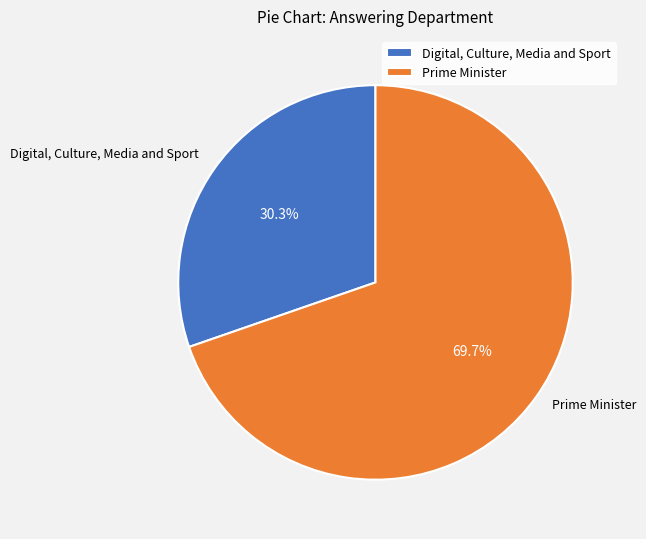

How many slices are in this pie chart?

2